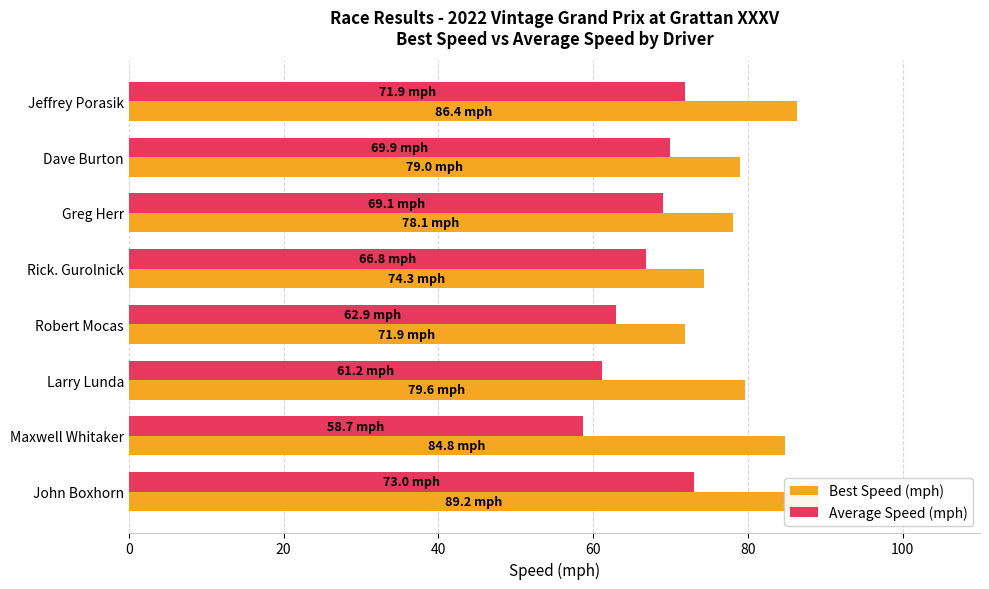

What is the value of the Average Speed (mph) bar at the 4th from the left?

66.8